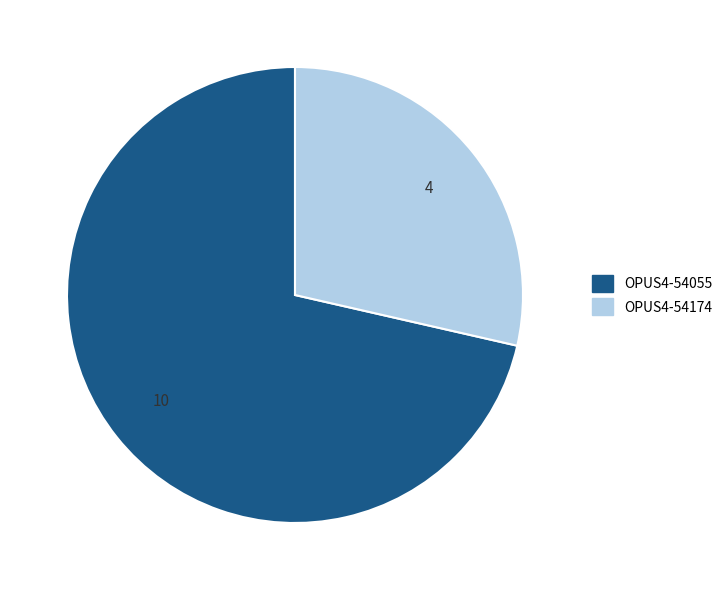

The OPUS4-54174 slice represents 21% of the pie. True or false?

False